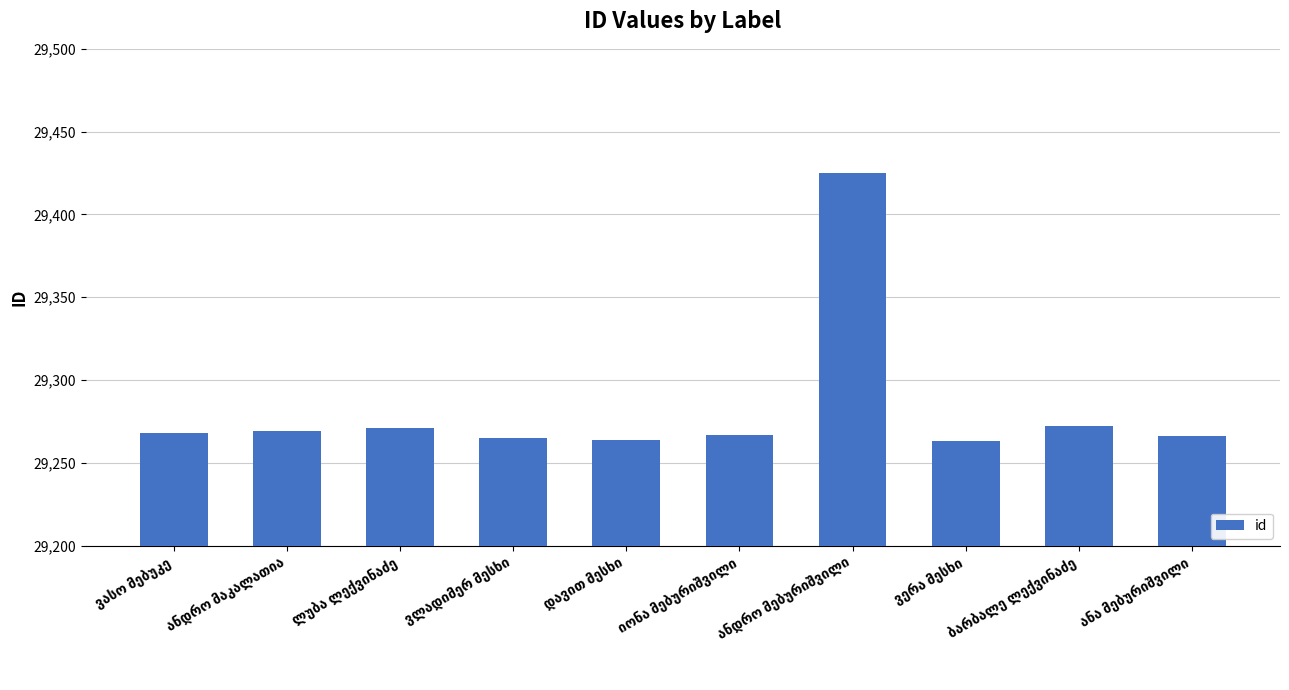

What is the difference between the second highest and minimum values?

9